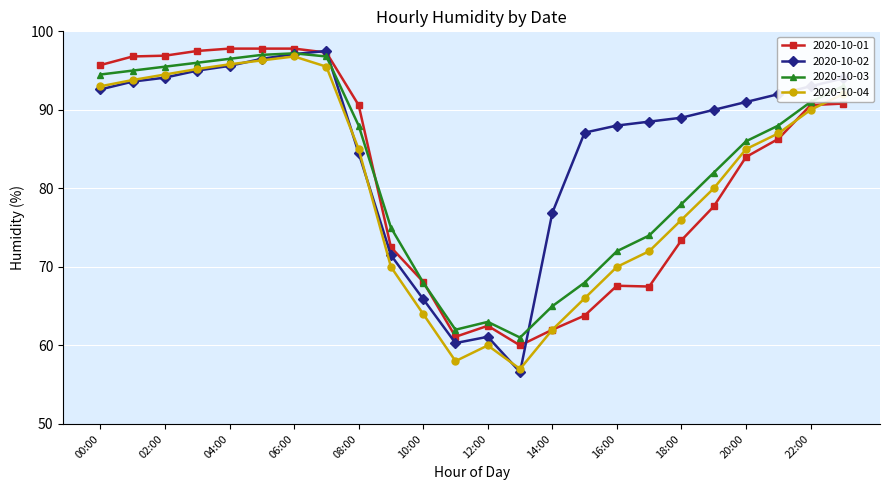

What is the minimum value shown in the chart?

56.6